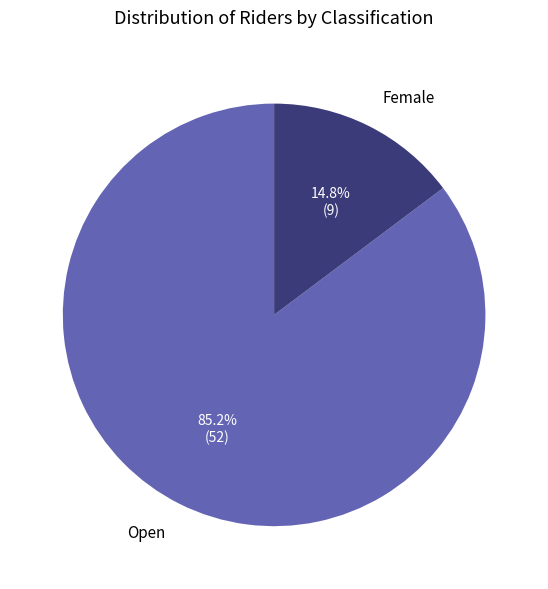

How many segments does this pie chart have?

2